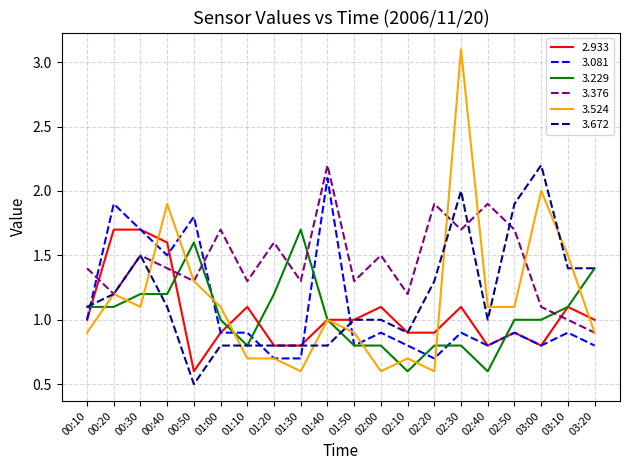

The 3.376 series shows 1.5 at 02:00. True or false?

True